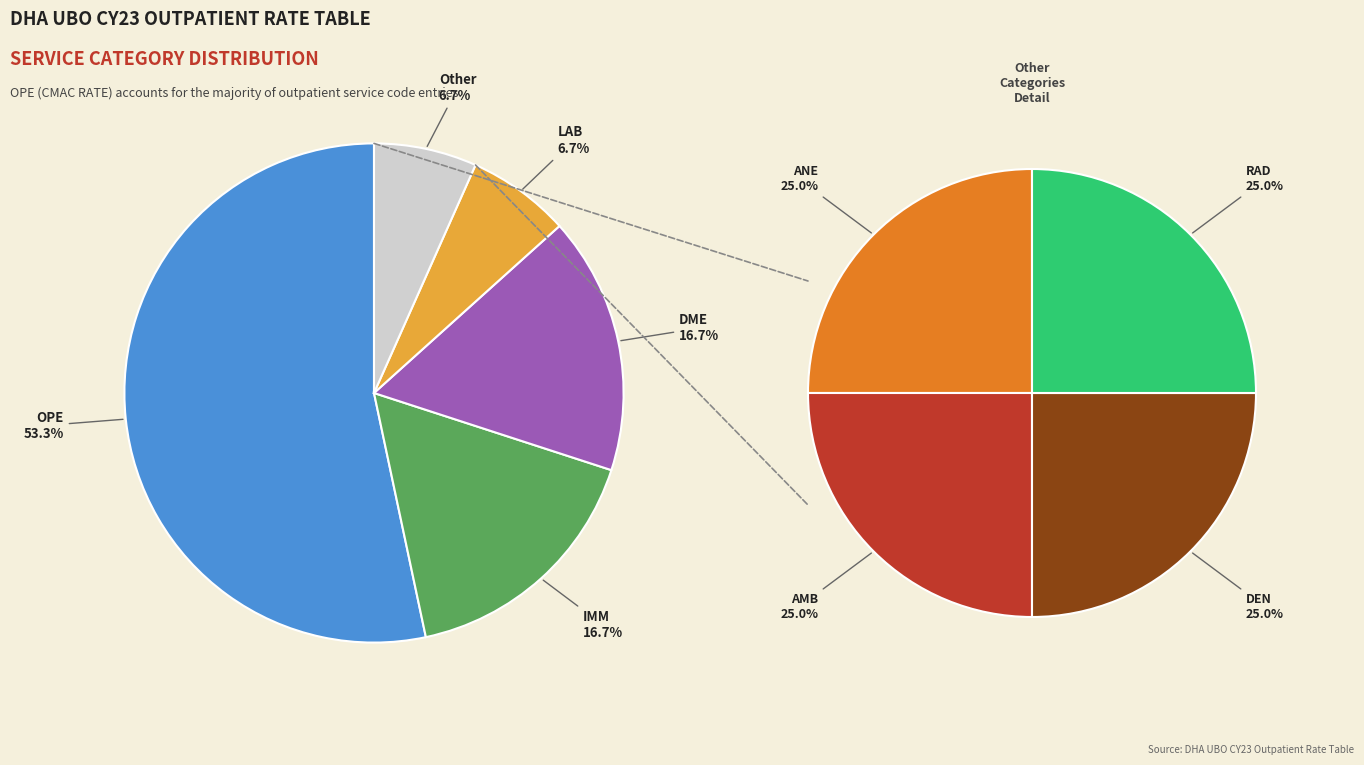

To the nearest percent, what percentage of the pie is LAB?

7%